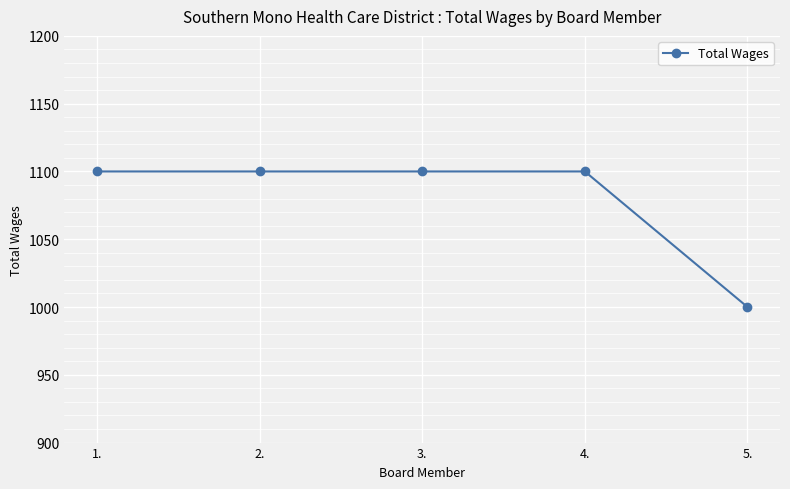

Which label corresponds to the smallest value in the chart?

5.